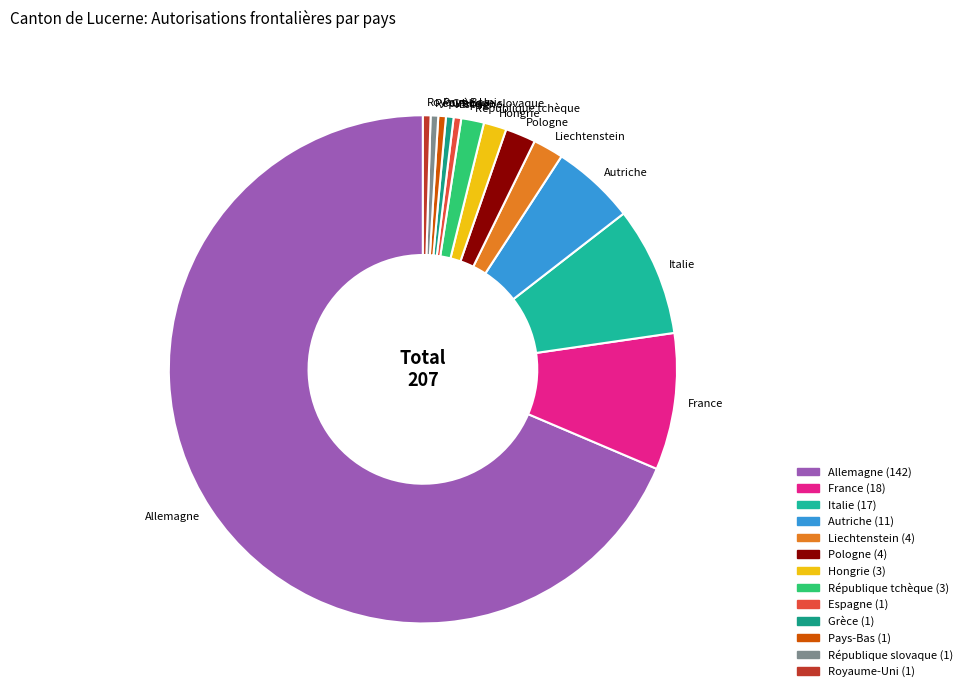

Is there any slice that represents more than half of the pie?

Yes